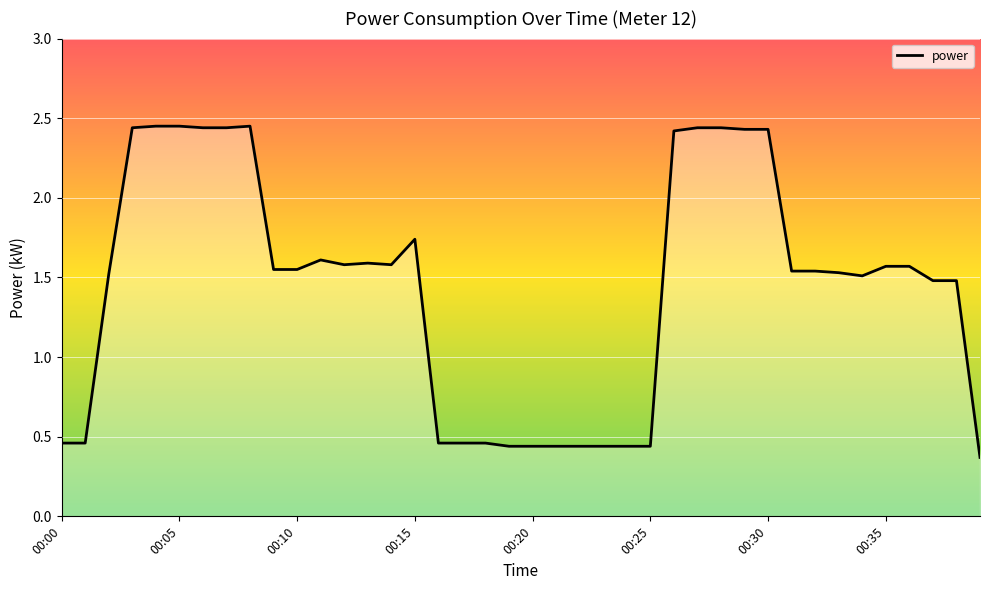

Where is the first local minimum?

00:12